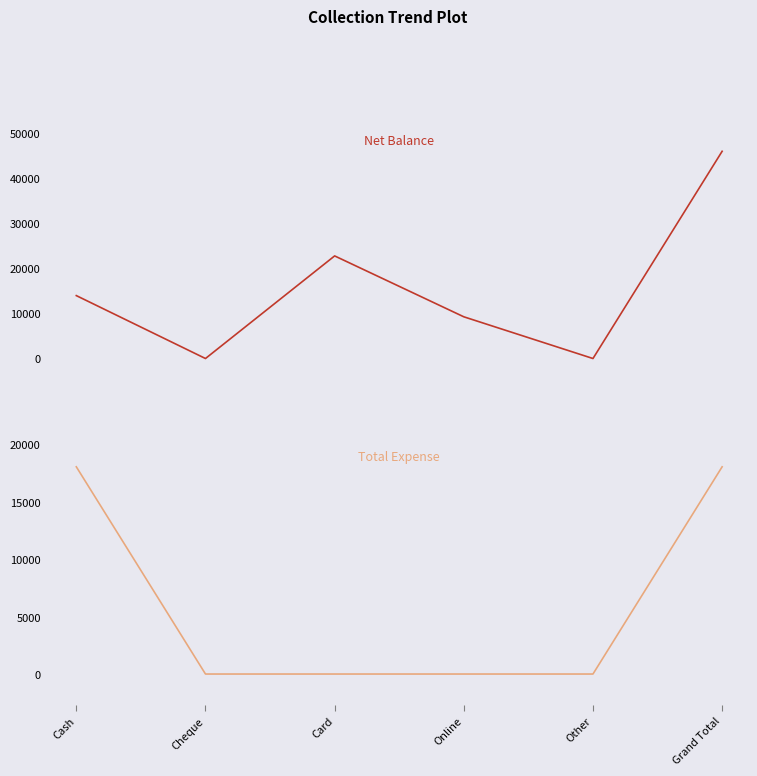

What is the difference between the Net Balance values at Grand Total and Other?

45950